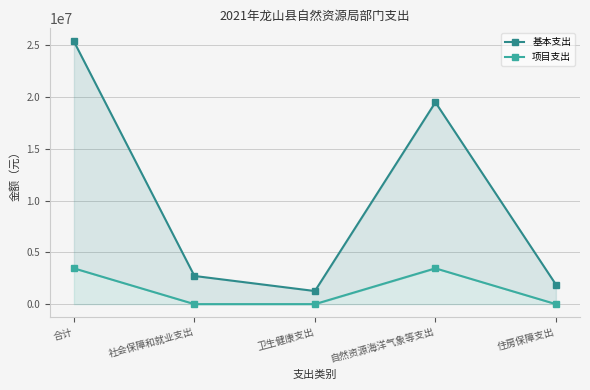

At which label is 基本支出 closest to 13317488?

自然资源海洋气象等支出